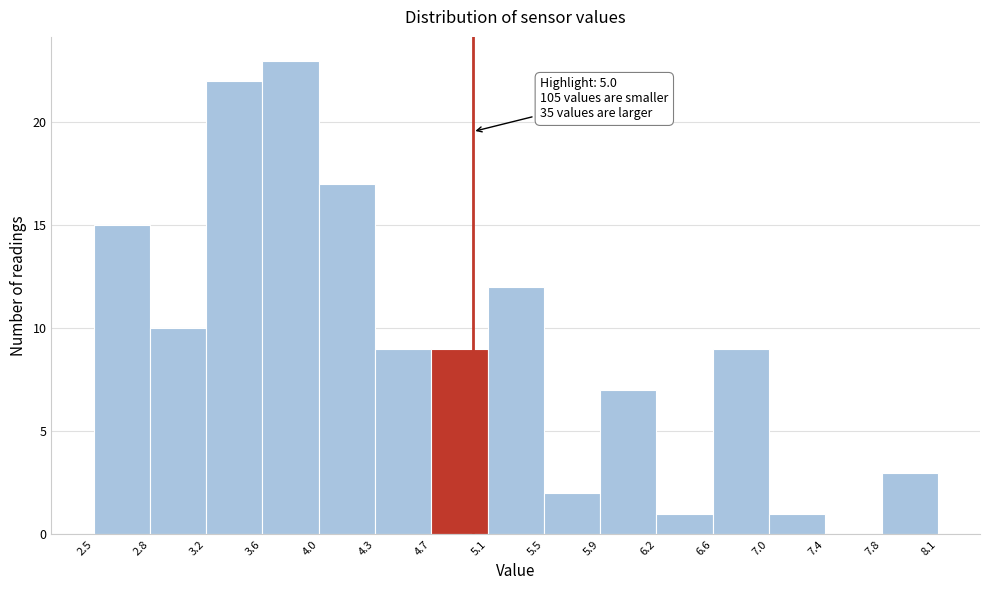

Over which range of the x-axis is the bar tallest?

3.6 to 4.0